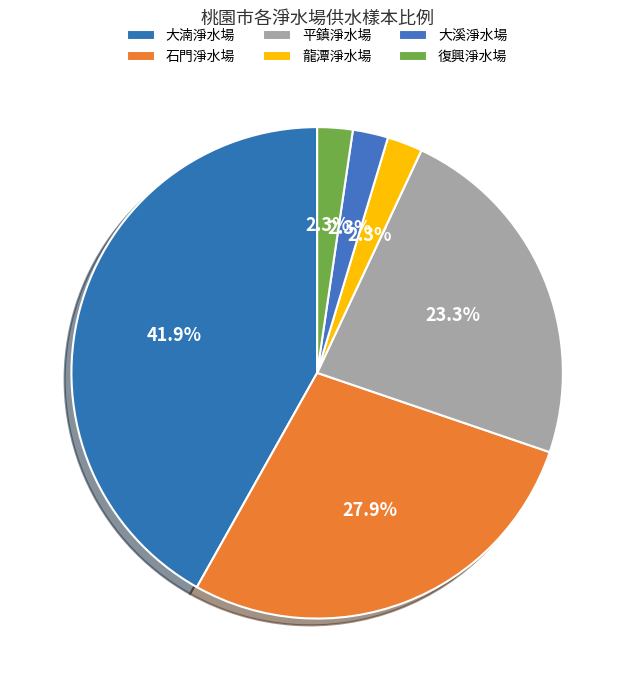

To the nearest percent, what percentage of the pie is 龍潭淨水場?

2%